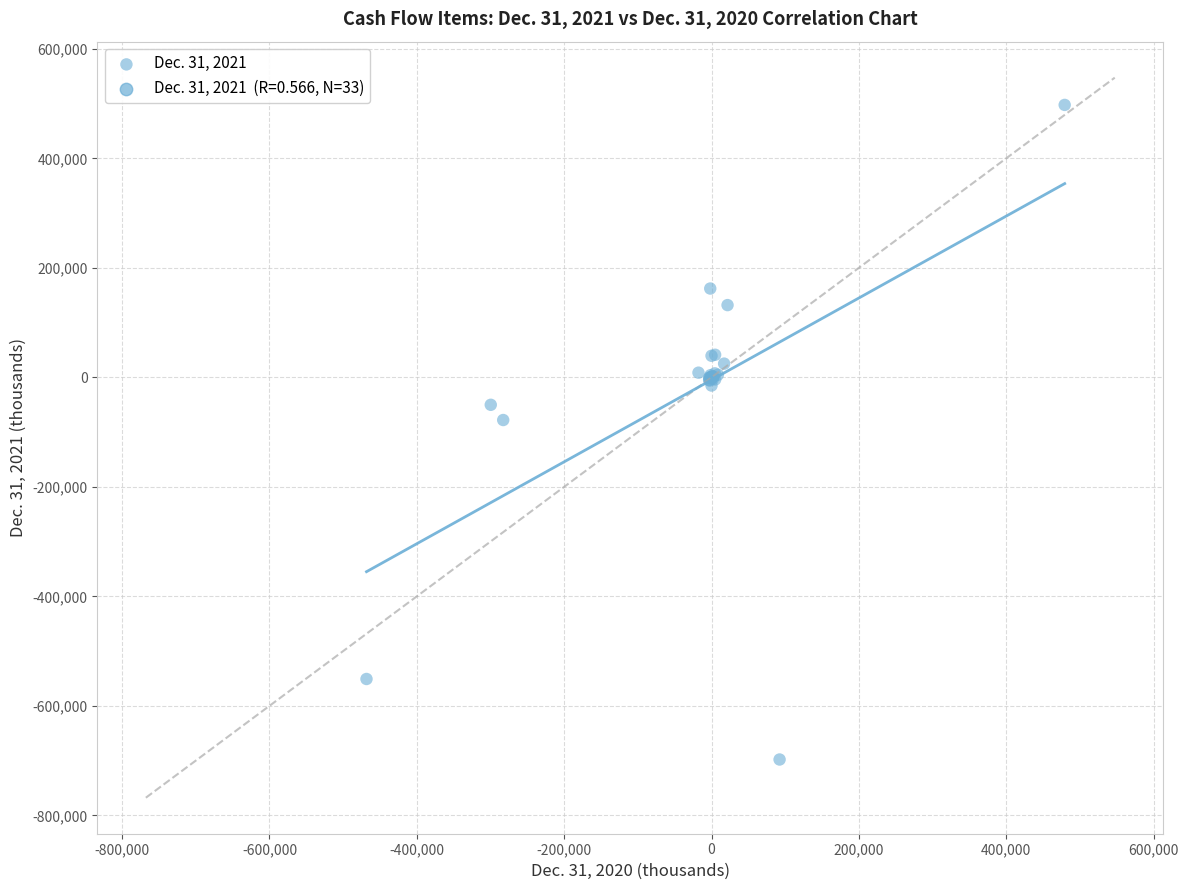

What Y value in the scatter plot is closest to -100222?

-77969